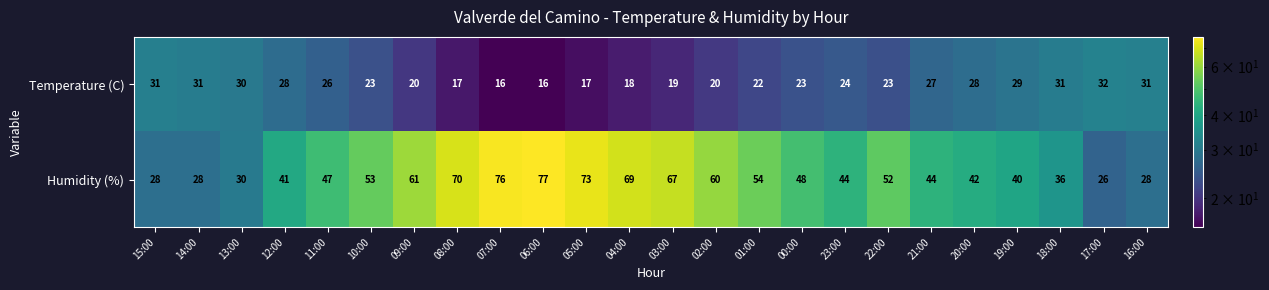

Read the Humidity (%) value at 10:00, to the nearest 10.

50